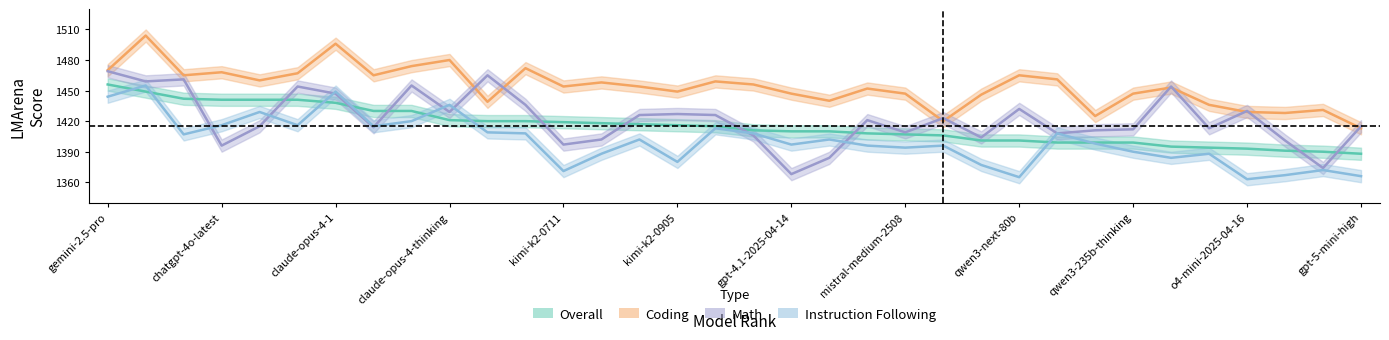

Rank the series by their maximum value, from highest to lowest.

Coding, Math, Overall, Instruction Following